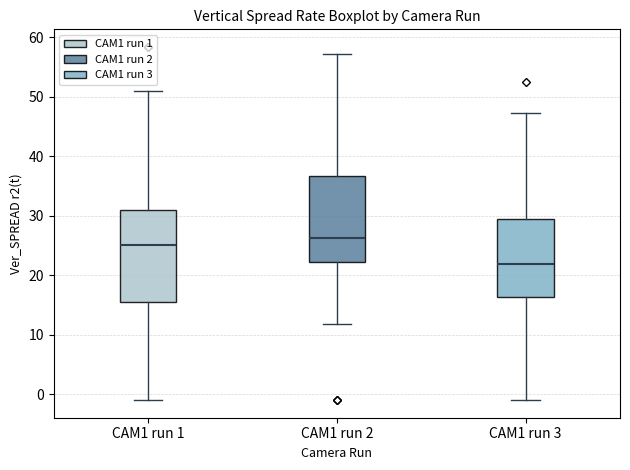

Which box has the lowest median line?

CAM1 run 3